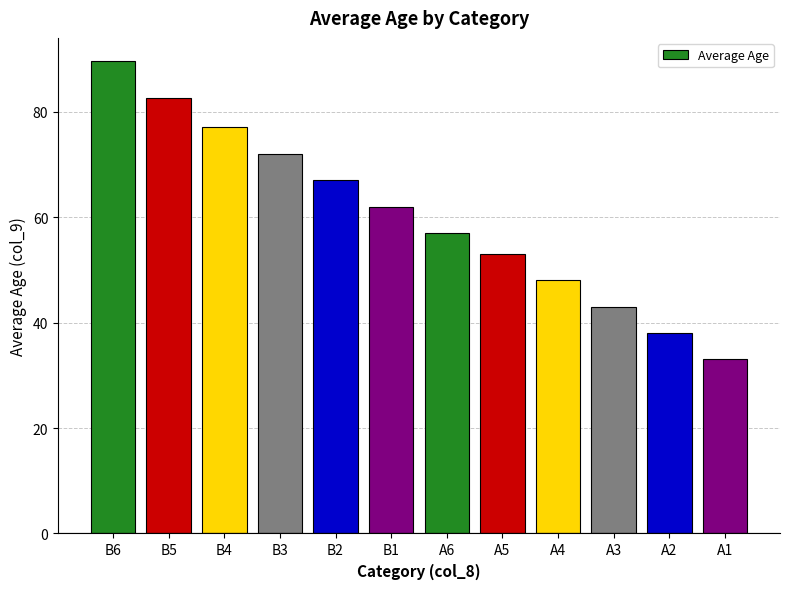

List the labels in order of value, largest first.

B6, B5, B4, B3, B2, B1, A6, A5, A4, A3, A2, A1